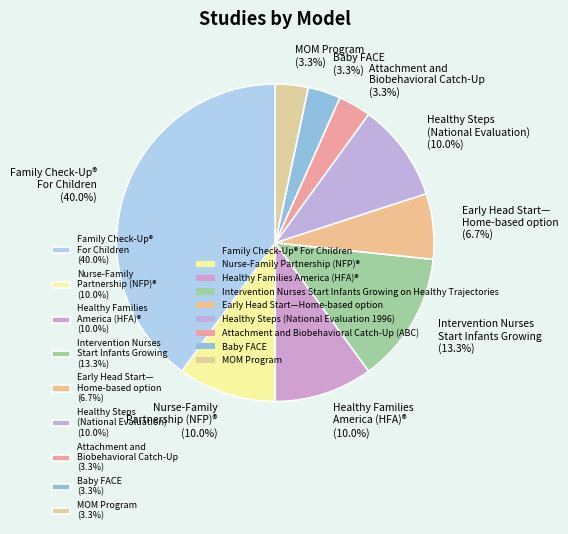

Which category has the biggest portion of the pie?

Family Check-Up® For Children (40.0%)